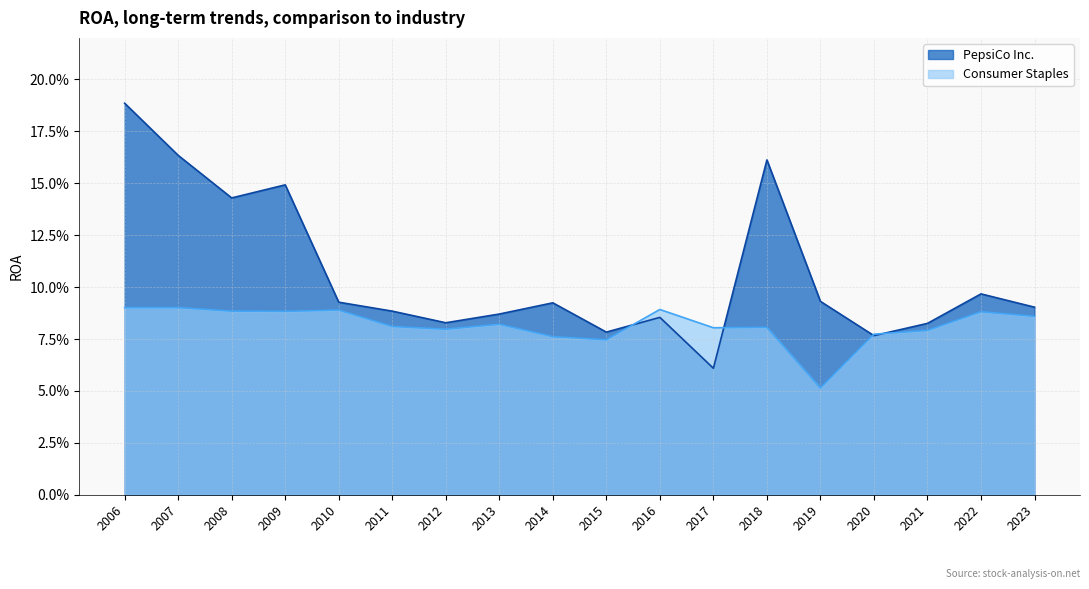

True or false: PepsiCo Inc. and Consumer Staples cross at least once.

True